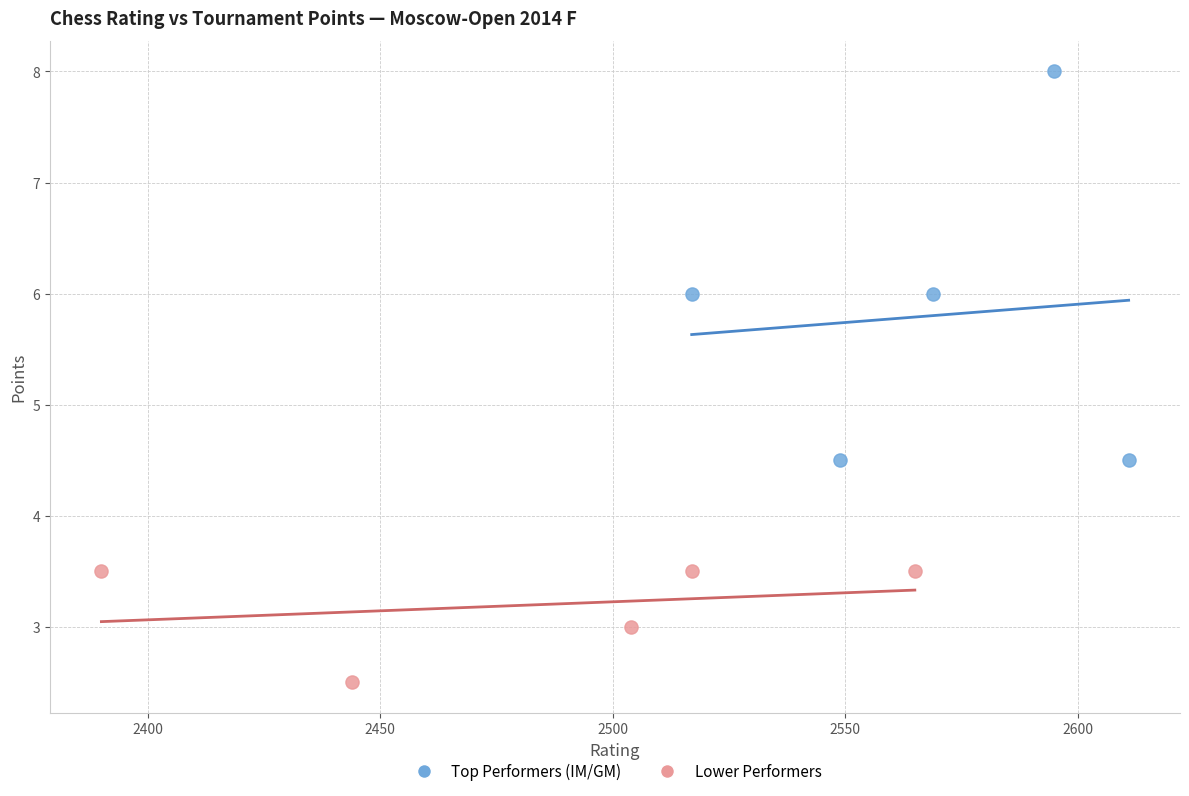

Which series reaches the maximum Y coordinate?

Top Performers (IM/GM)